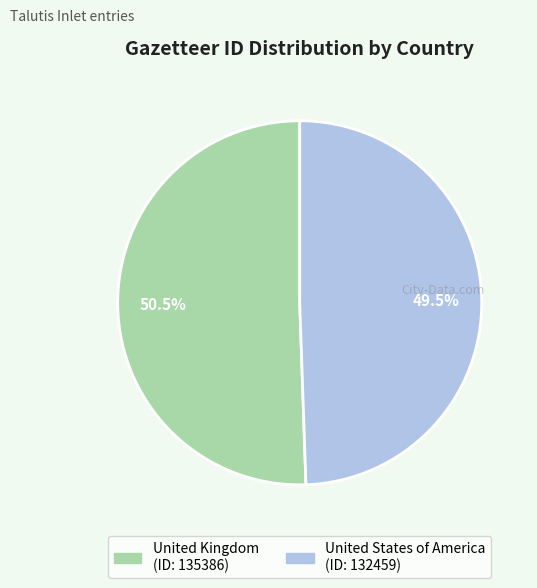

Which slice is the smallest?

United States of America